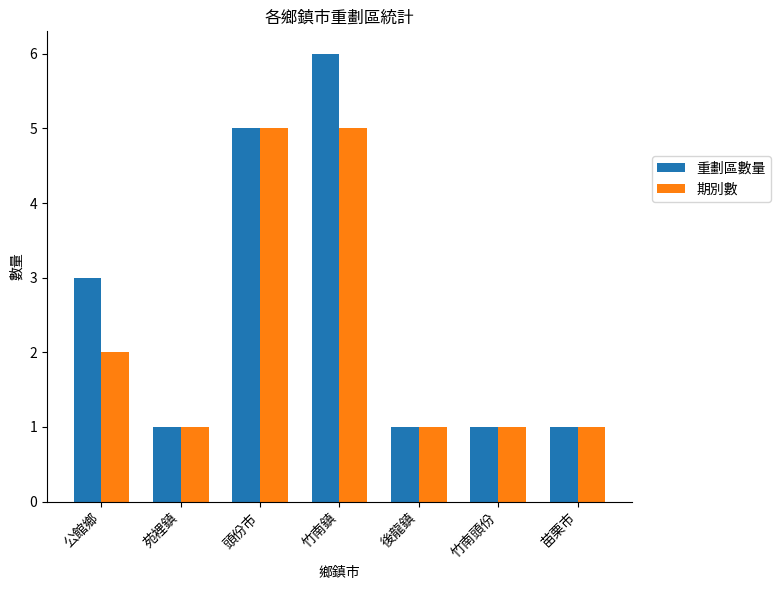

Reading left to right, list all the values displayed in this chart.

重劃區數量: 3	1	5	6	1	1	1
期別數: 2	1	5	5	1	1	1